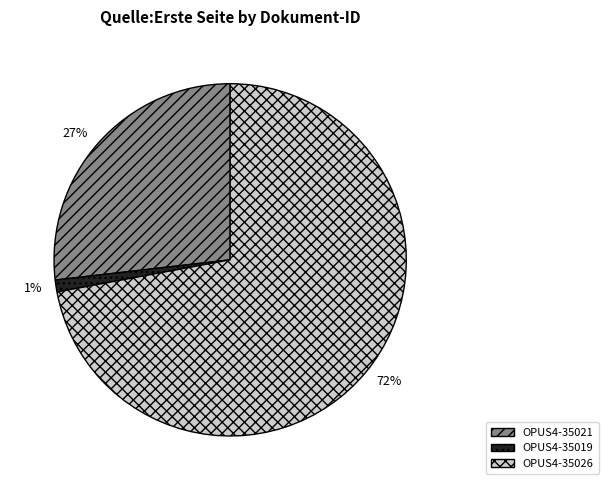

Is it true that 27% is 27% of the pie?

True